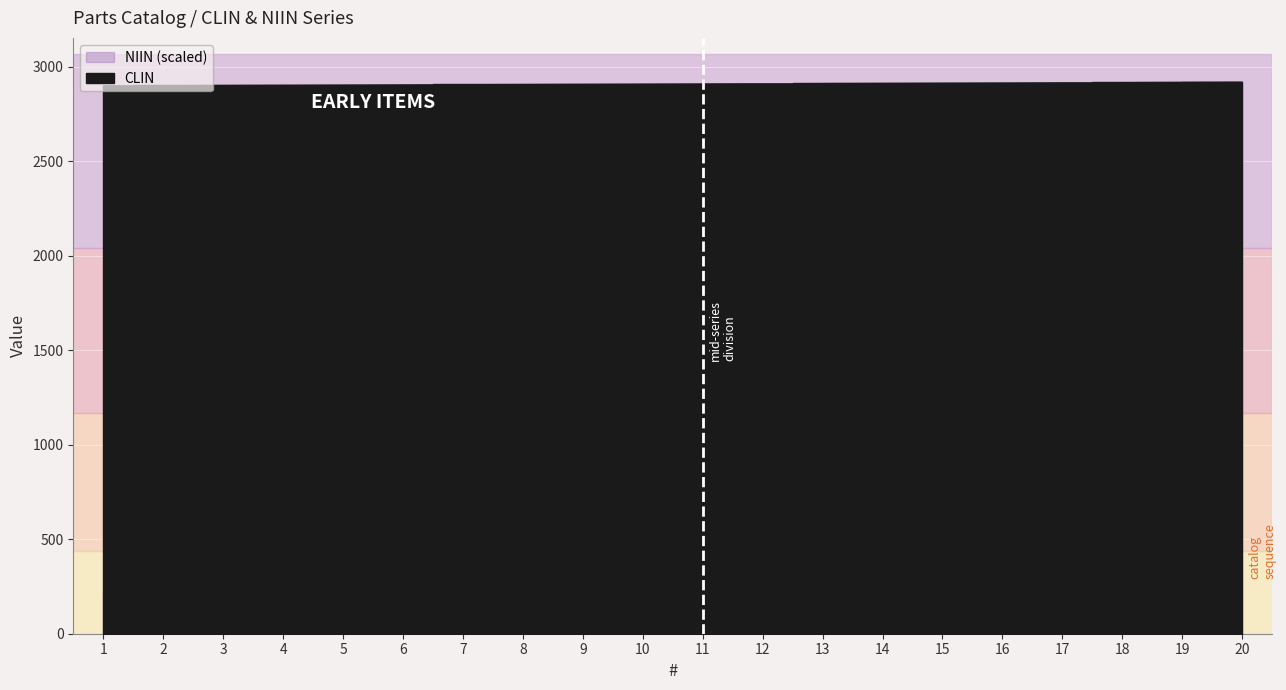

How many intersections are there between CLIN and NIIN?

1